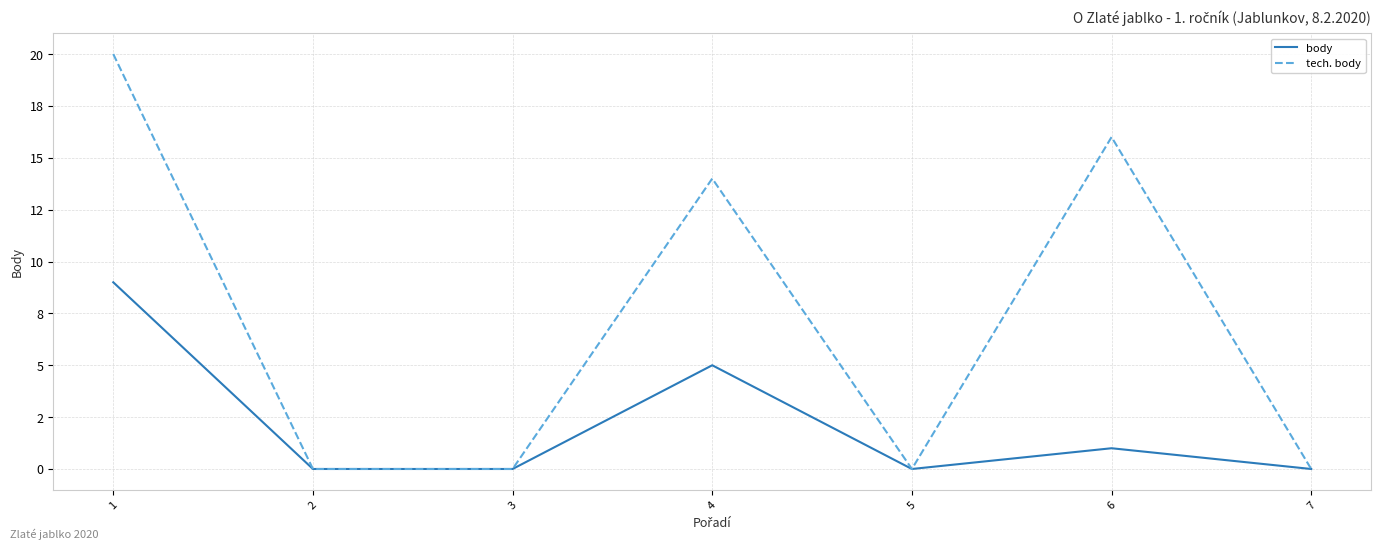

Reading left to right, transcribe all the data shown in this chart.

body: 9	0	0	5	0	1	0
tech. body: 20	0	0	14	0	16	0